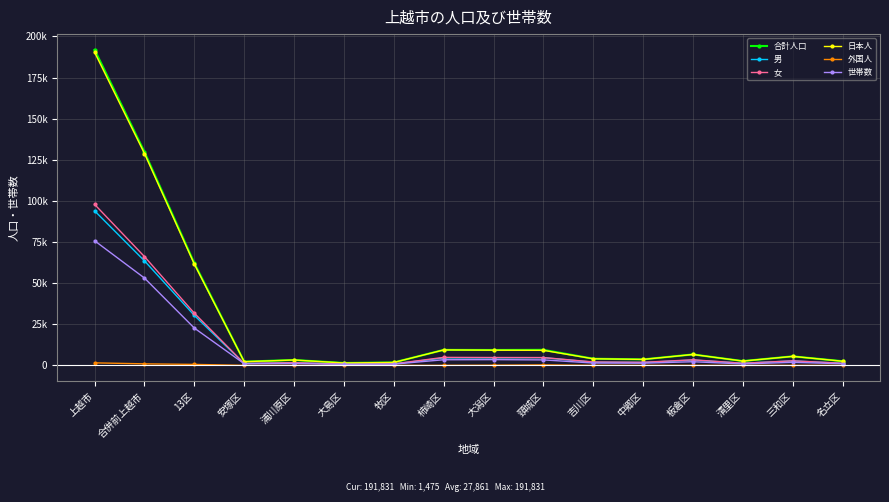

Reading left to right, what are all the values shown in this chart?

合計人口: 上越市=191831	合併前上越市=129721	13区=62110	安塚区=2274	浦川原区=3285	大島区=1475	牧区=1792	柿崎区=9425	大潟区=9356	頸城区=9449	吉川区=4061	中郷区=3654	板倉区=6663	清里区=2628	三和区=5504	名立区=2544
男: 上越市=93950	合併前上越市=63569	13区=30381	安塚区=1093	浦川原区=1624	大島区=695	牧区=861	柿崎区=4561	大潟区=4572	頸城区=4692	吉川区=1969	中郷区=1775	板倉区=3252	清里区=1316	三和区=2736	名立区=1235
女: 上越市=97881	合併前上越市=66152	13区=31729	安塚区=1181	浦川原区=1661	大島区=780	牧区=931	柿崎区=4864	大潟区=4784	頸城区=4757	吉川区=2092	中郷区=1879	板倉区=3411	清里区=1312	三和区=2768	名立区=1309
日本人: 上越市=190287	合併前上越市=128778	13区=61509	安塚区=2252	浦川原区=3268	大島区=1467	牧区=1781	柿崎区=9401	大潟区=9243	頸城区=9152	吉川区=4026	中郷区=3635	板倉区=6639	清里区=2624	三和区=5491	名立区=2530
外国人: 上越市=1544	合併前上越市=943	13区=601	安塚区=22	浦川原区=17	大島区=8	牧区=11	柿崎区=24	大潟区=113	頸城区=297	吉川区=35	中郷区=19	板倉区=24	清里区=4	三和区=13	名立区=14
世帯数: 上越市=75776	合併前上越市=53099	13区=22677	安塚区=1023	浦川原区=1149	大島区=667	牧区=777	柿崎区=3431	大潟区=3507	頸城区=3343	吉川区=1436	中郷区=1352	板倉区=2227	清里区=888	三和区=1873	名立区=1004